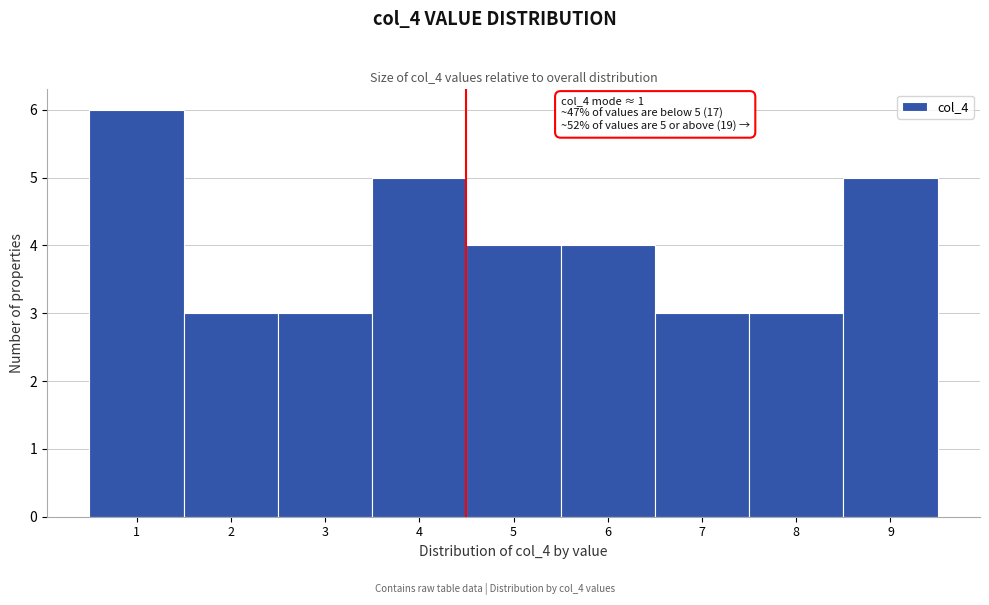

Which range on the x-axis has the tallest bar?

0.5 to 1.5